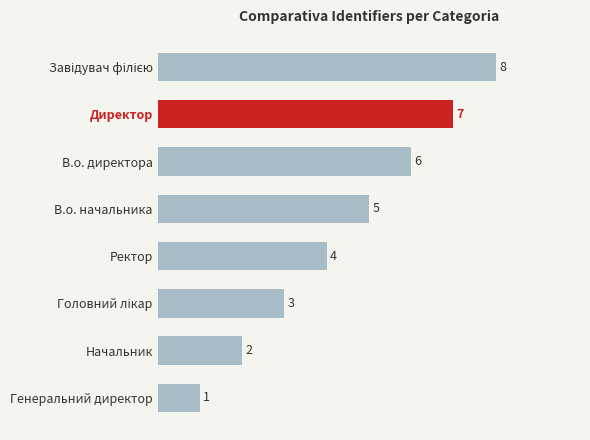

Are the bars grouped side by side (vs. stacked)?

No